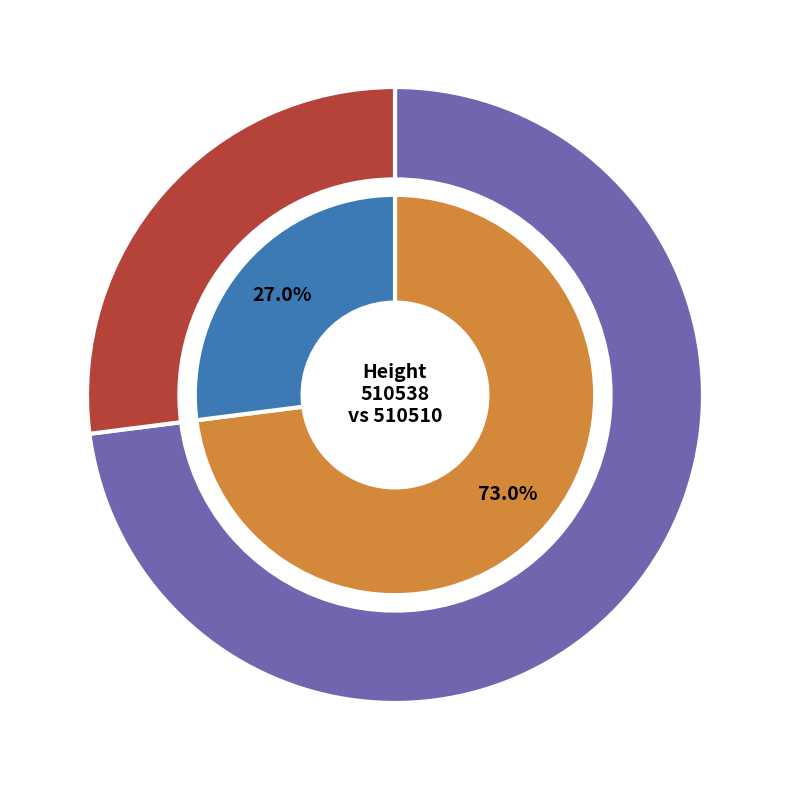

What is the largest slice in the pie chart?

510538